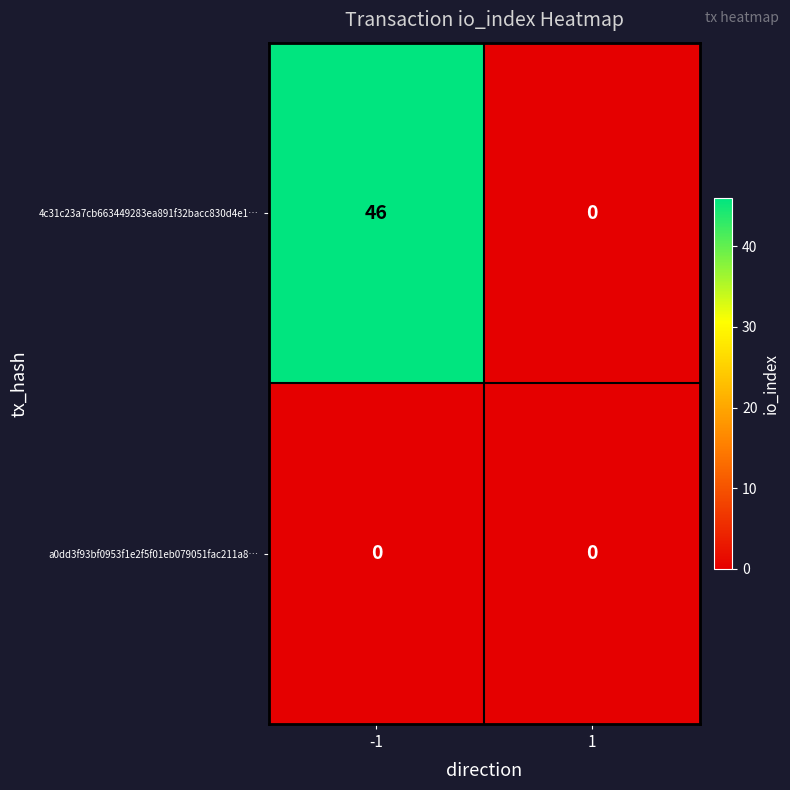

Which series has the largest total across all categories?

4c31c23a7cb663449283ea891f32bacc830d4e1…